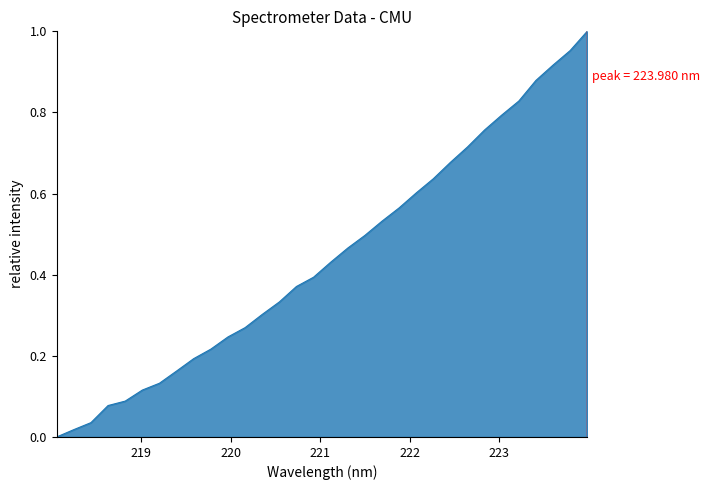

At which category does the chart reach its minimum across all series?

218.0596